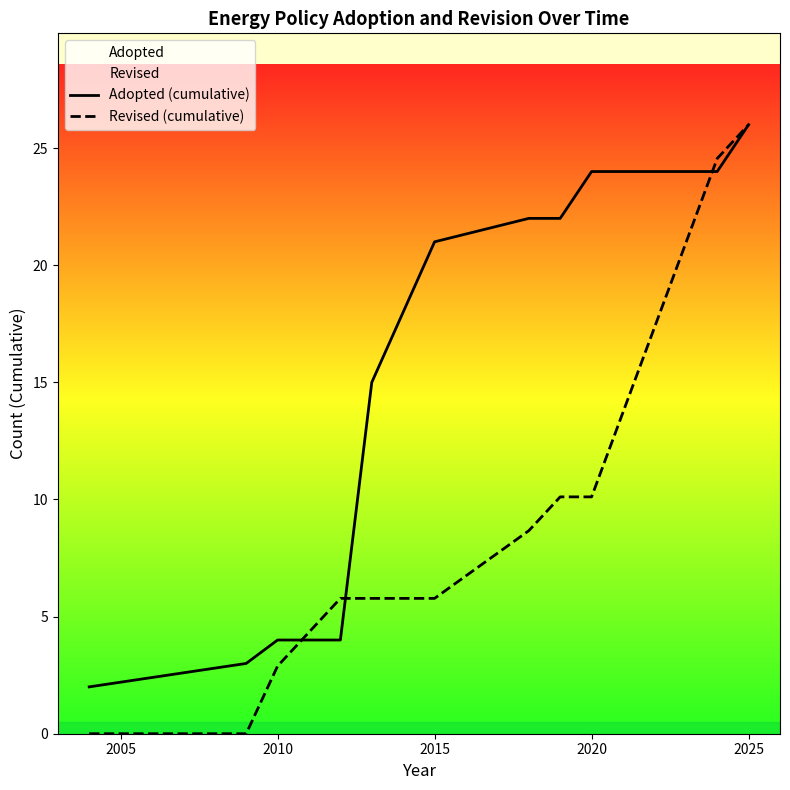

Rank the series by their maximum value, from lowest to highest.

Adopted (cumulative), Revised (cumulative)